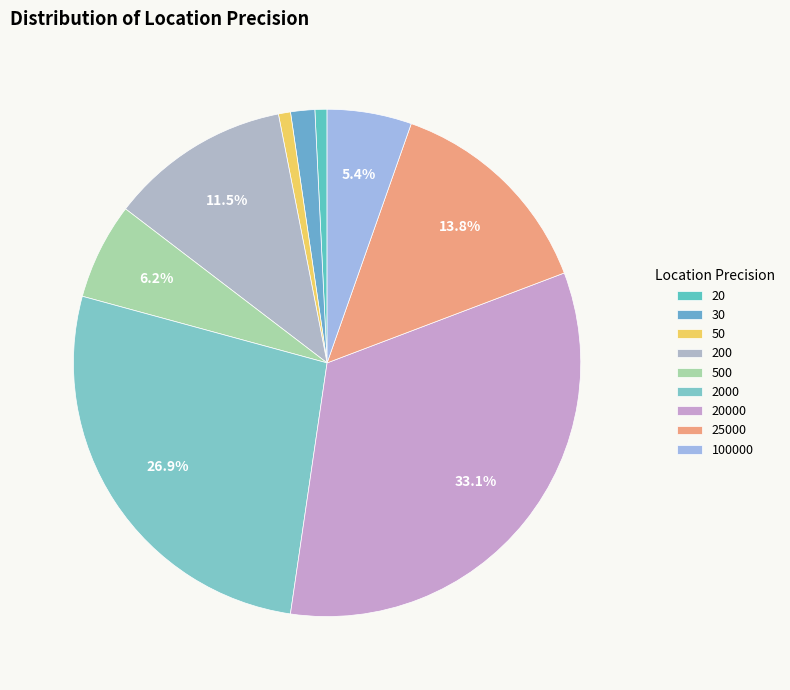

To the nearest percent, what percentage of the pie is 30?

2%